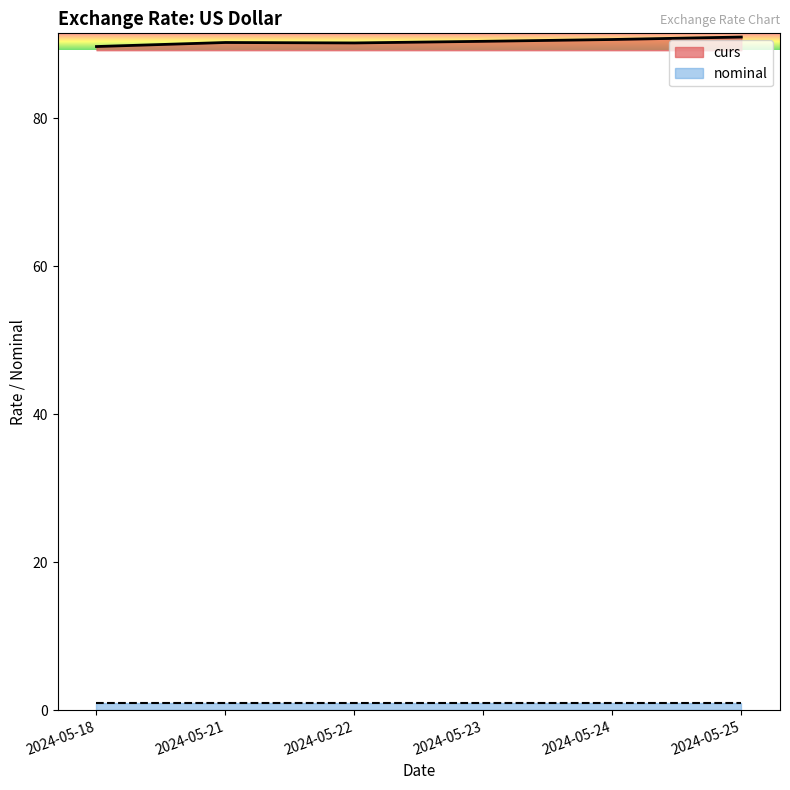

What value does the data have at 2024-05-21?

90.2